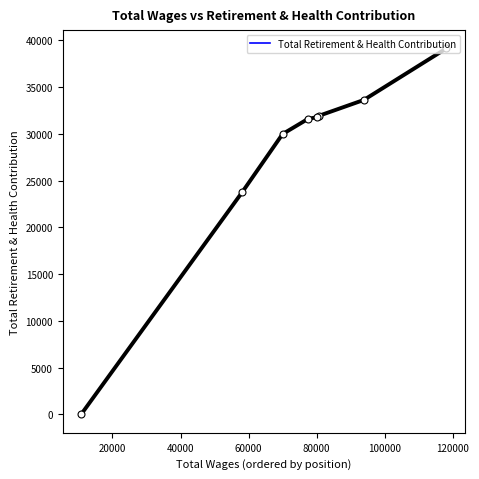

How many lines are shown in the chart?

1